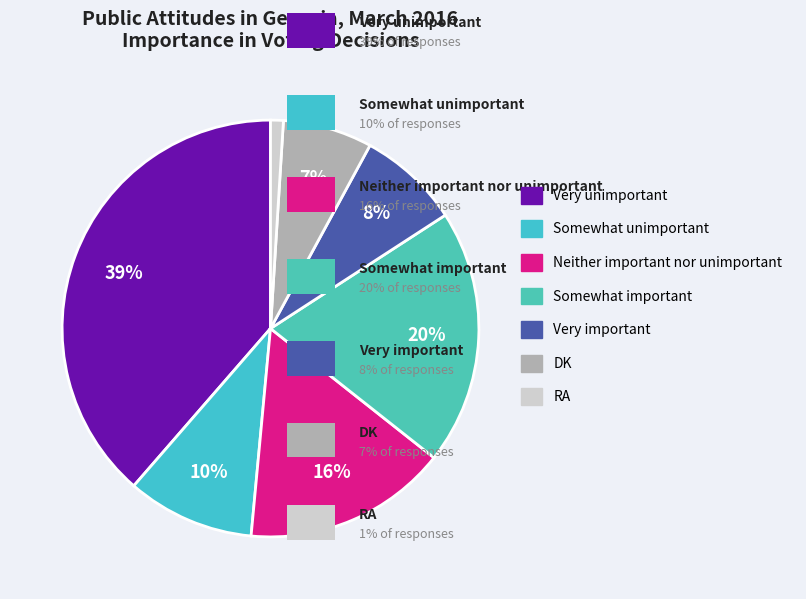

Rank the categories by value from lowest to highest.

RA, DK, Very important, Somewhat unimportant, Neither important nor unimportant, Somewhat important, Very unimportant